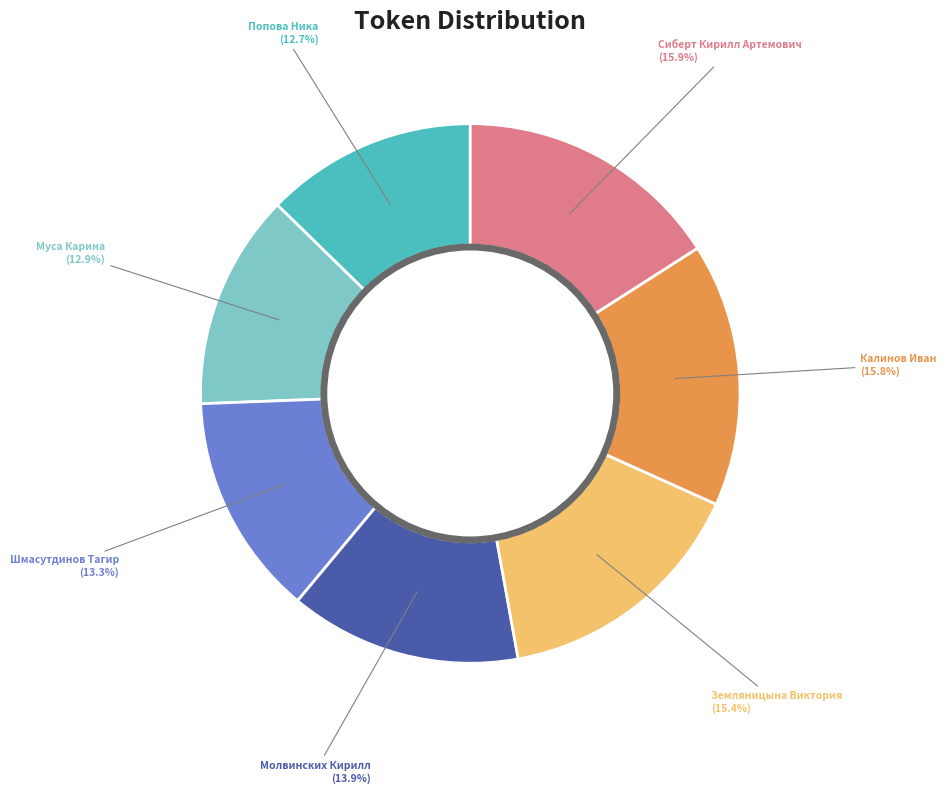

Combined, do Муса Карина and Попова Ника account for over 50%?

No